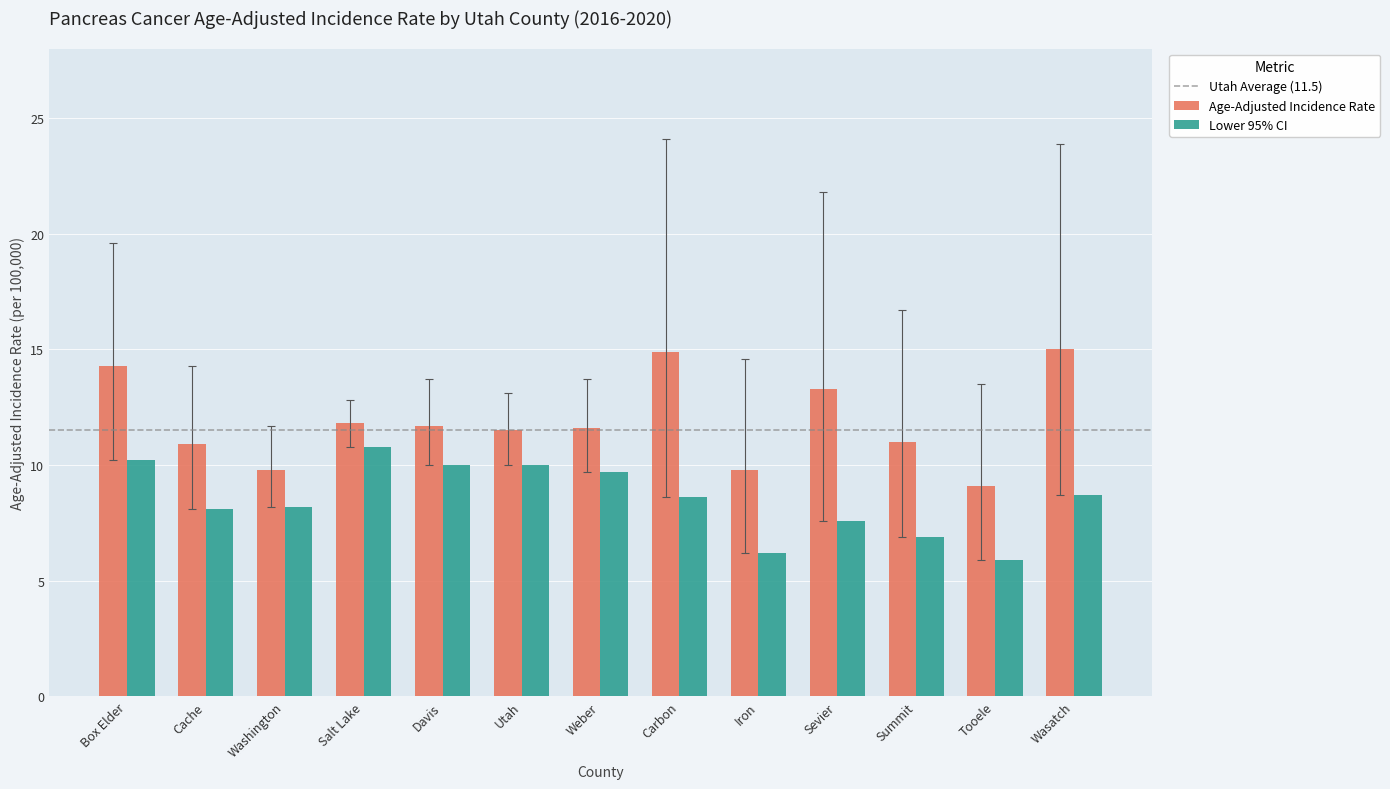

What is the approximate value of Age-Adjusted Incidence Rate at Davis?

11.7